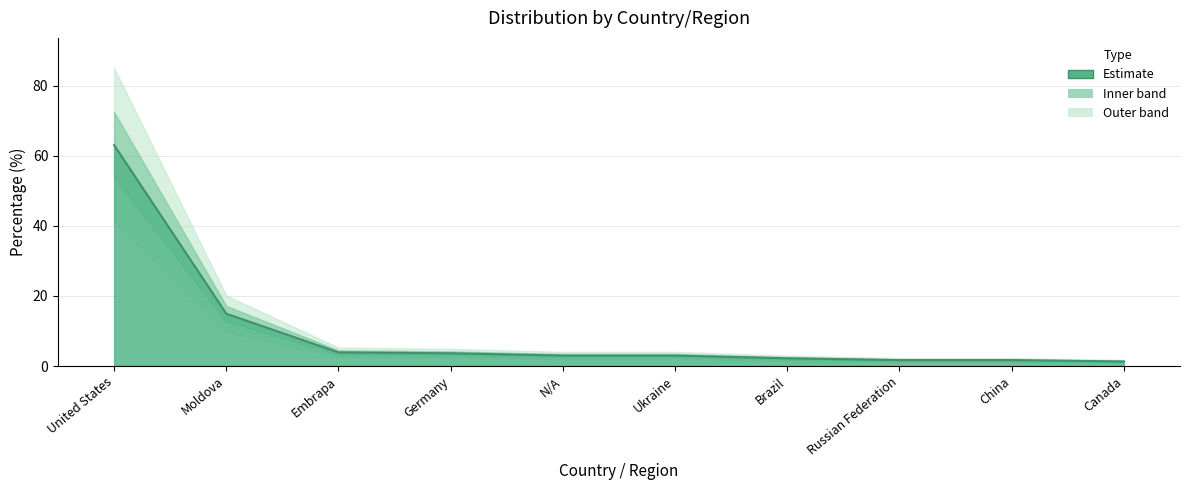

Which label corresponds to the largest value in the chart?

United States